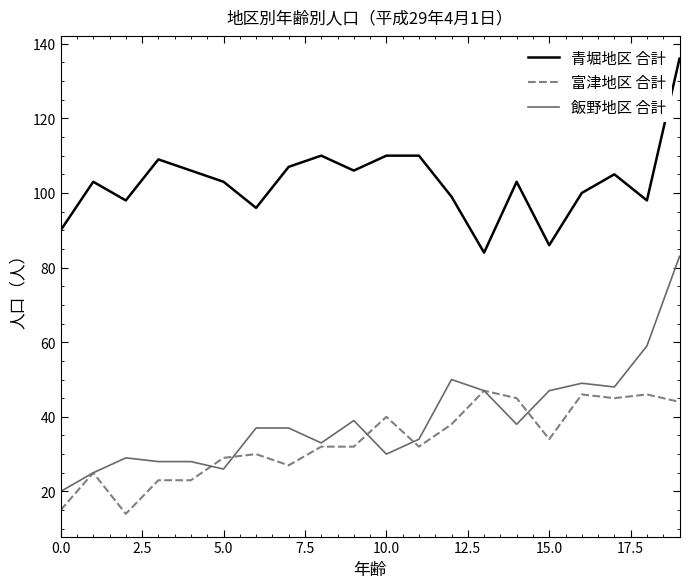

True or false: 富津地区 合計 and 青堀地区 合計 intersect in this chart.

False